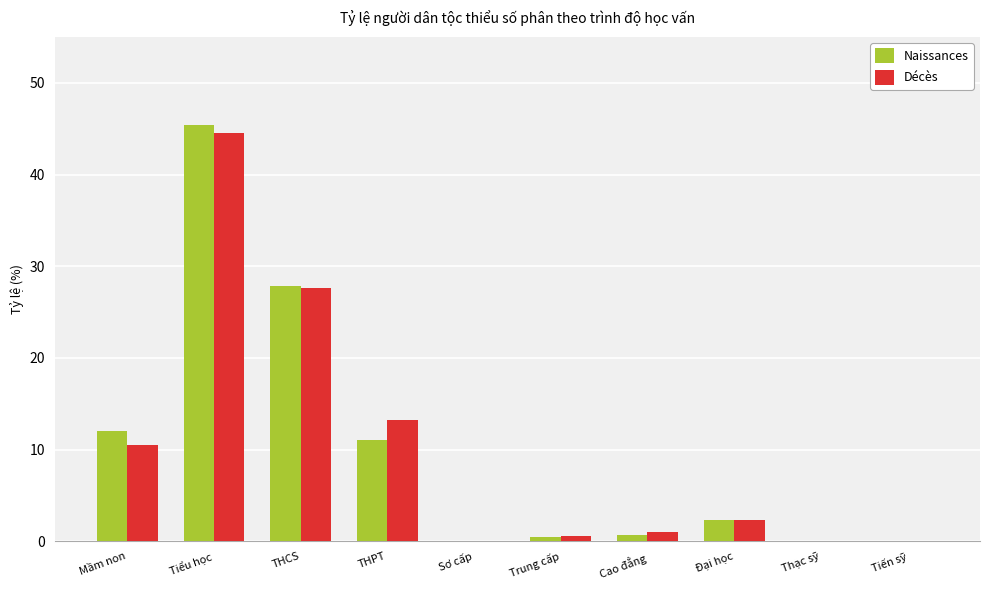

Is it true that Décès equals -15.6 at Tiến sỹ?

False